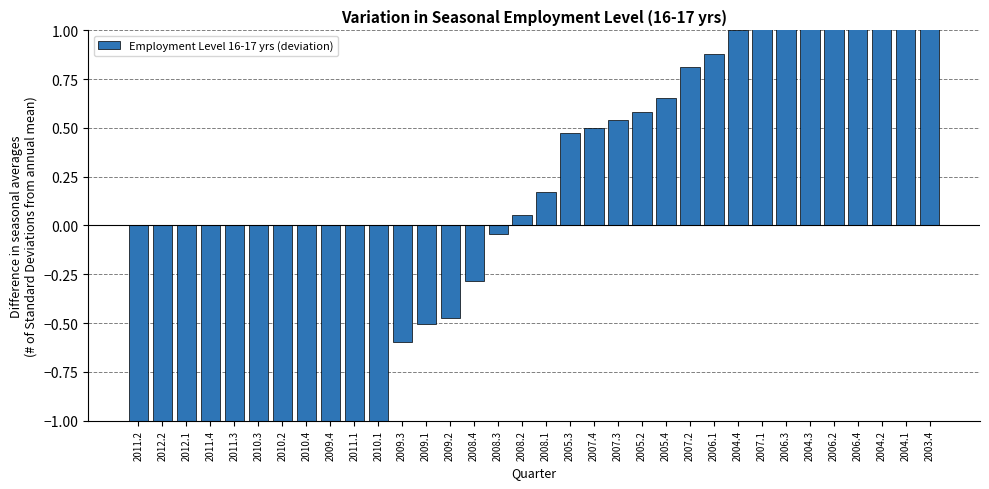

What is the value of the 3rd bar from the left?

-1.3